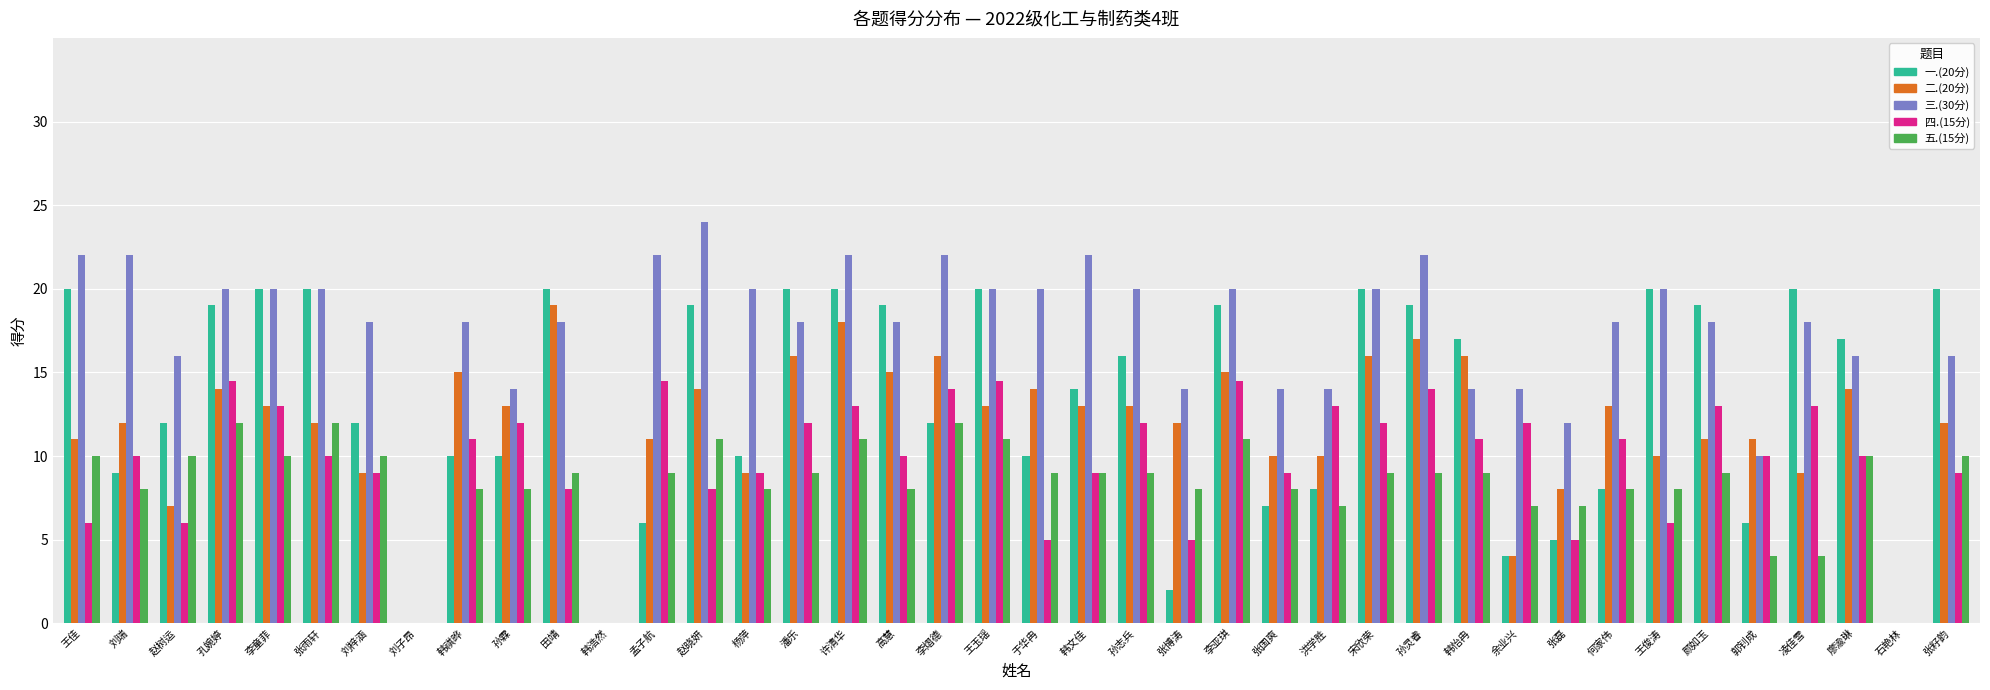

What value does the 三.(30分) series have at 何家伟?

18.0